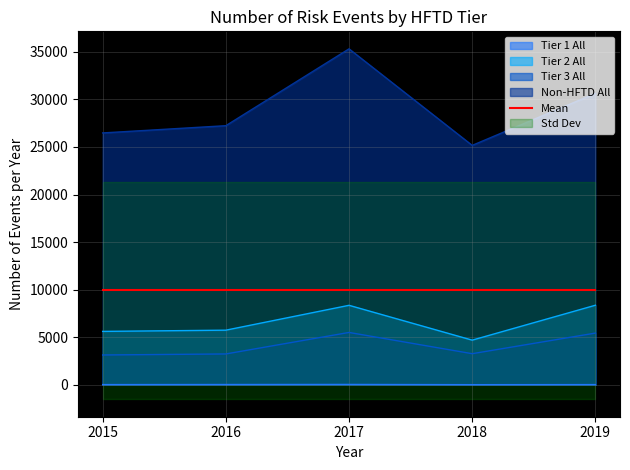

What is the average value of the Tier 1 All series?

18.2